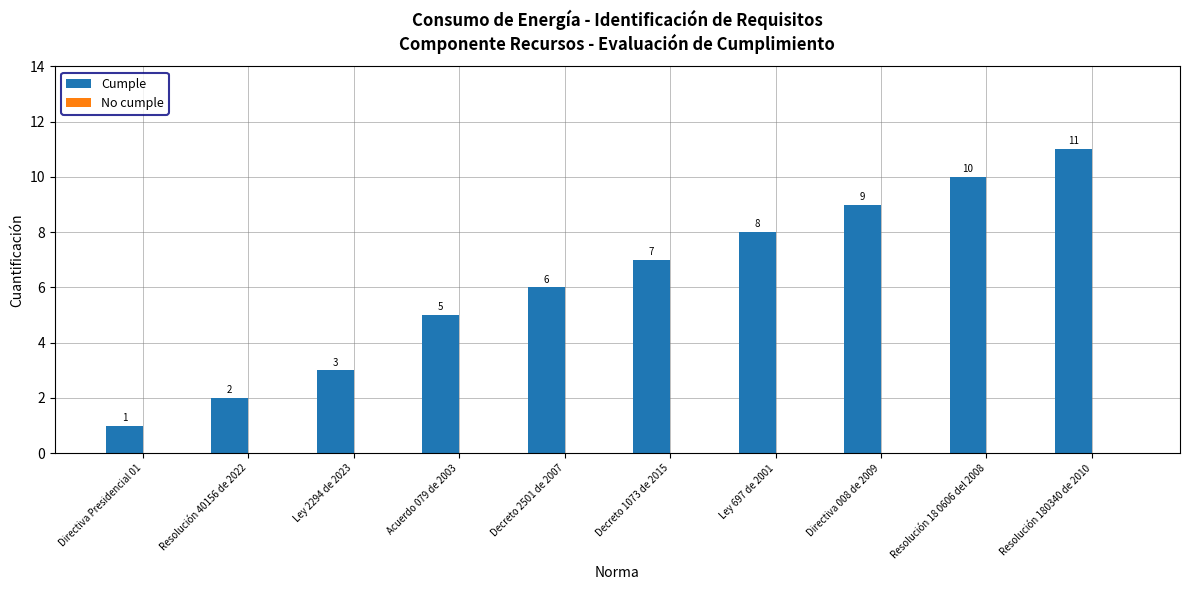

List the labels in order of value, largest first.

Resolución 180340 de 2010, Resolución 18 0606 del 2008, Directiva 008 de 2009, Ley 697 de 2001, Decreto 1073 de 2015, Decreto 2501 de 2007, Acuerdo 079 de 2003, Ley 2294 de 2023, Resolución 40156 de 2022, Directiva Presidencial 01